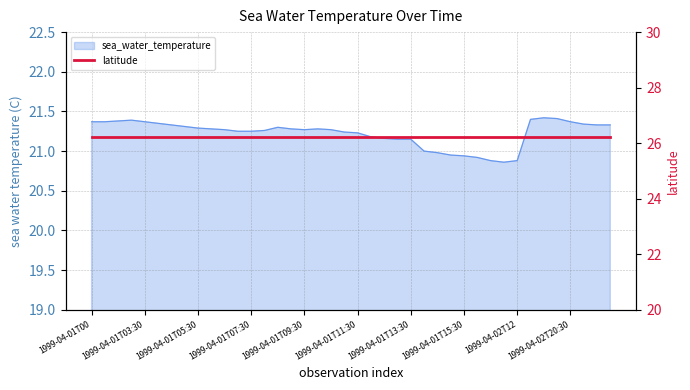

What is the label of the 29th point from the left?

1999-04-01T15:30